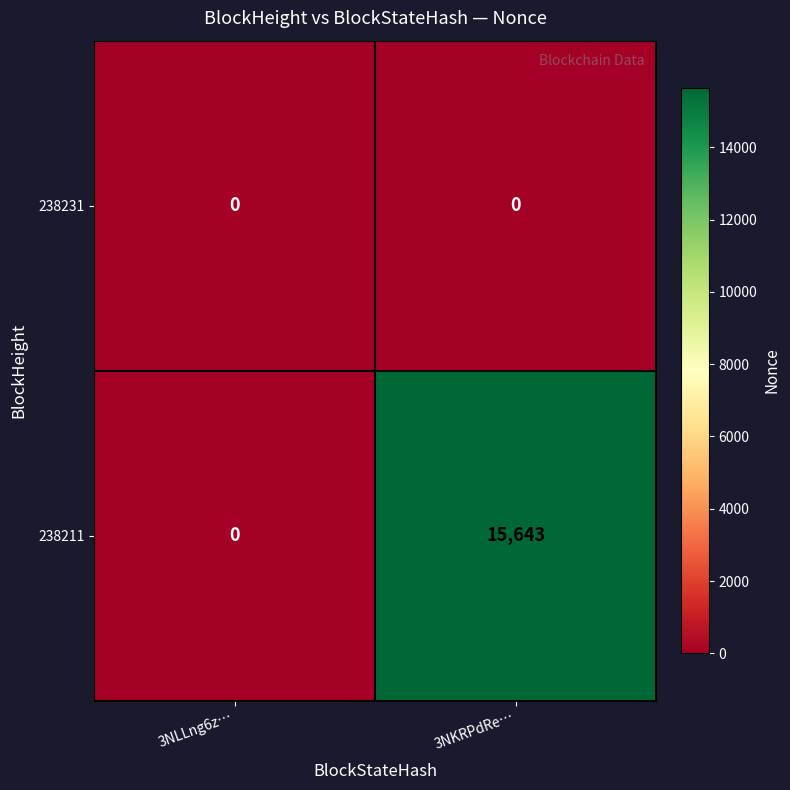

Which category has the highest value across all series?

3NKRPdRe…